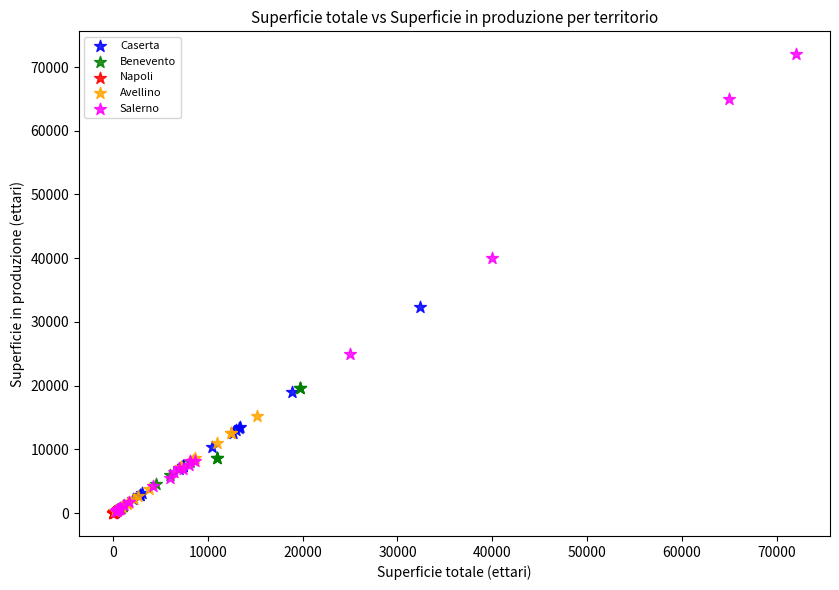

Which series has the largest Y range (max minus min)?

Salerno